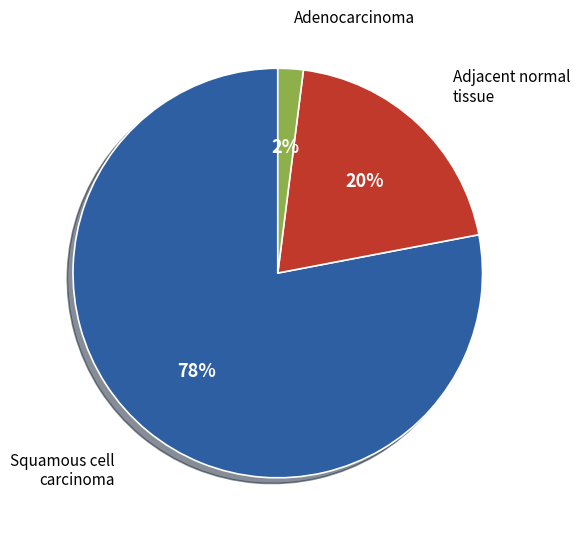

Count the number of slices in the pie.

3